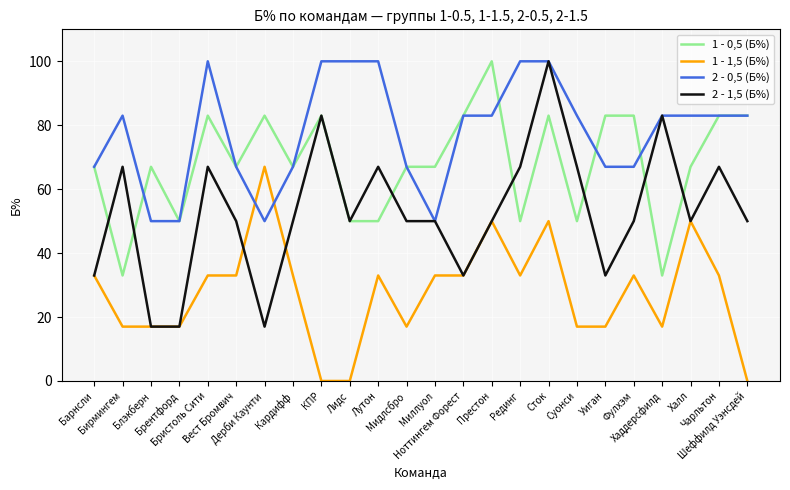

Is the value of 2 - 1,5 (Б%) at Мидлсбро greater than the value of 1 - 0,5 (Б%) at Блэкберн?

No